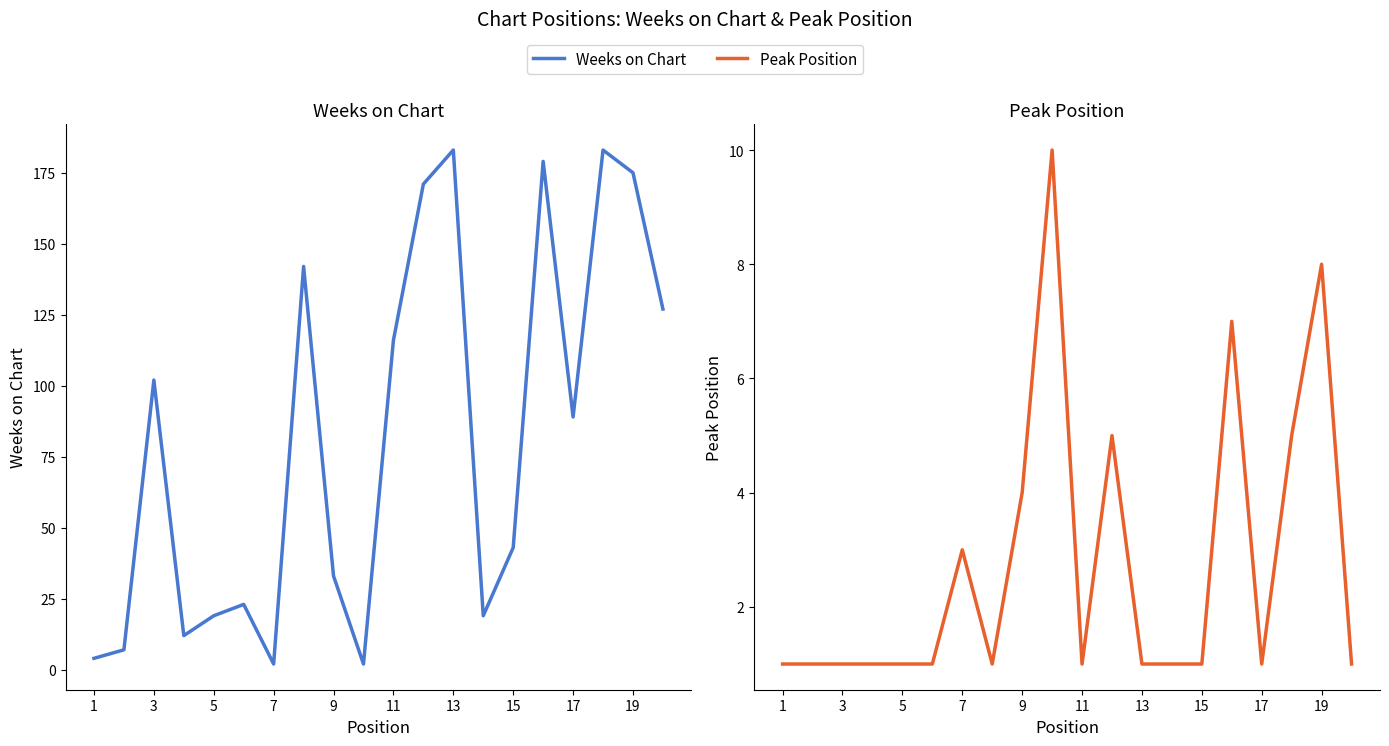

What is the difference between the maximum and second lowest values in the Peak Position series?

9